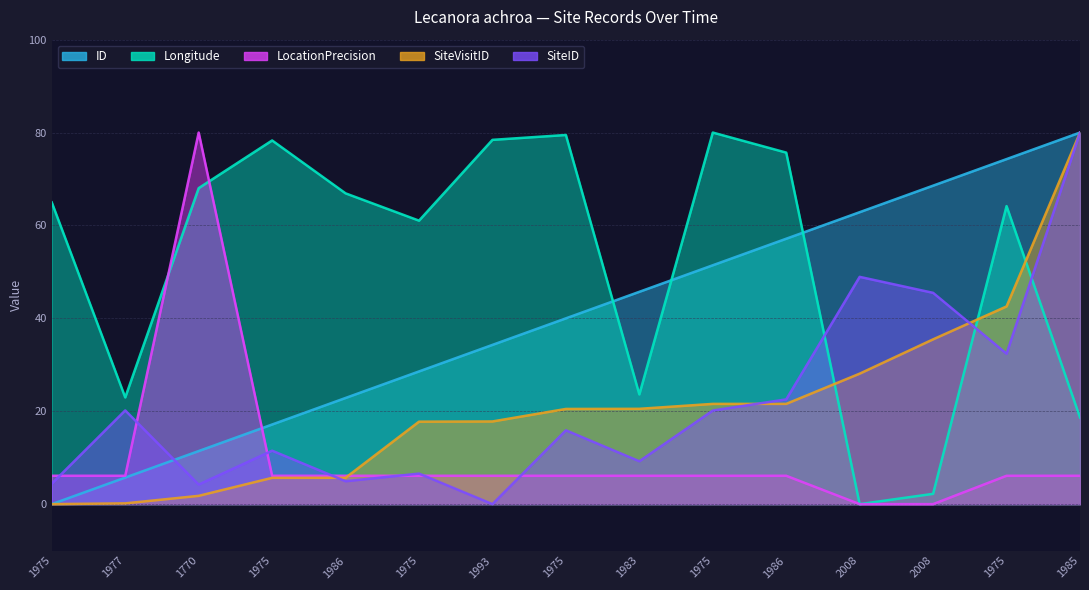

What is the greatest value displayed?

80.0